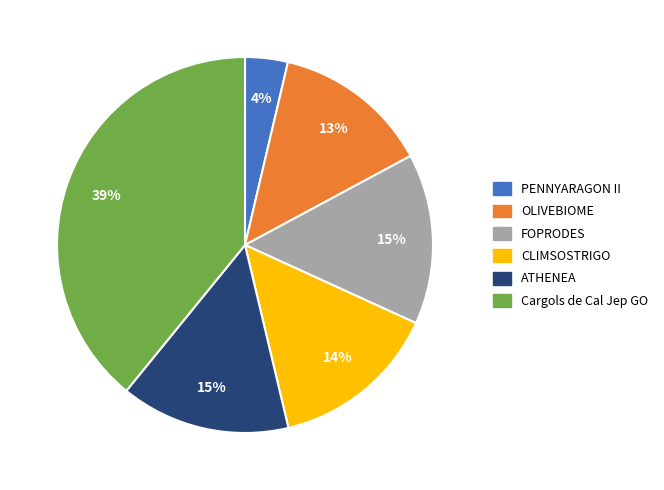

Do ATHENEA and FOPRODES together represent more than half of the pie?

No